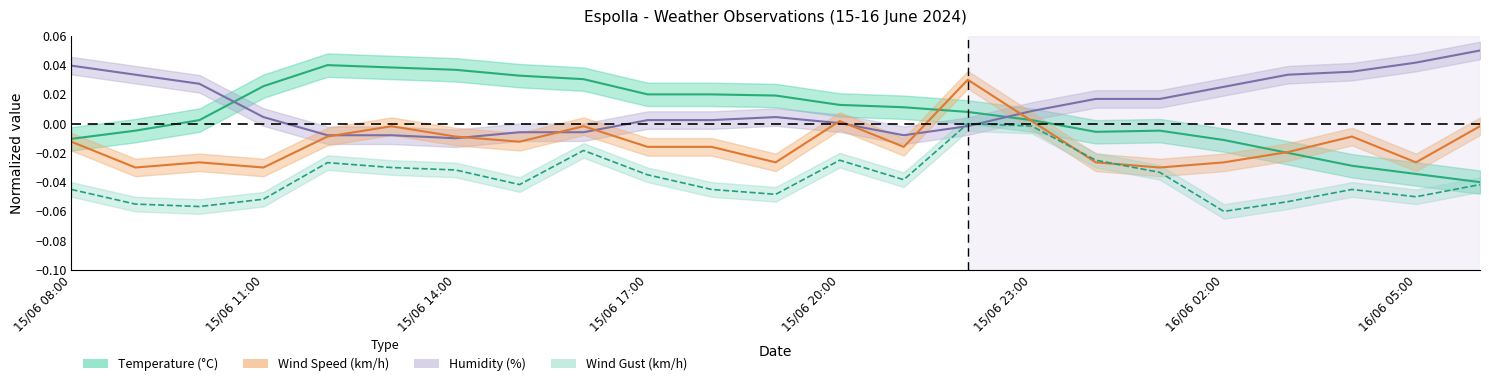

What are all the series names shown in the legend?

Temperature (°C), Wind Speed (km/h), Wind Gust (km/h), Humidity (%)